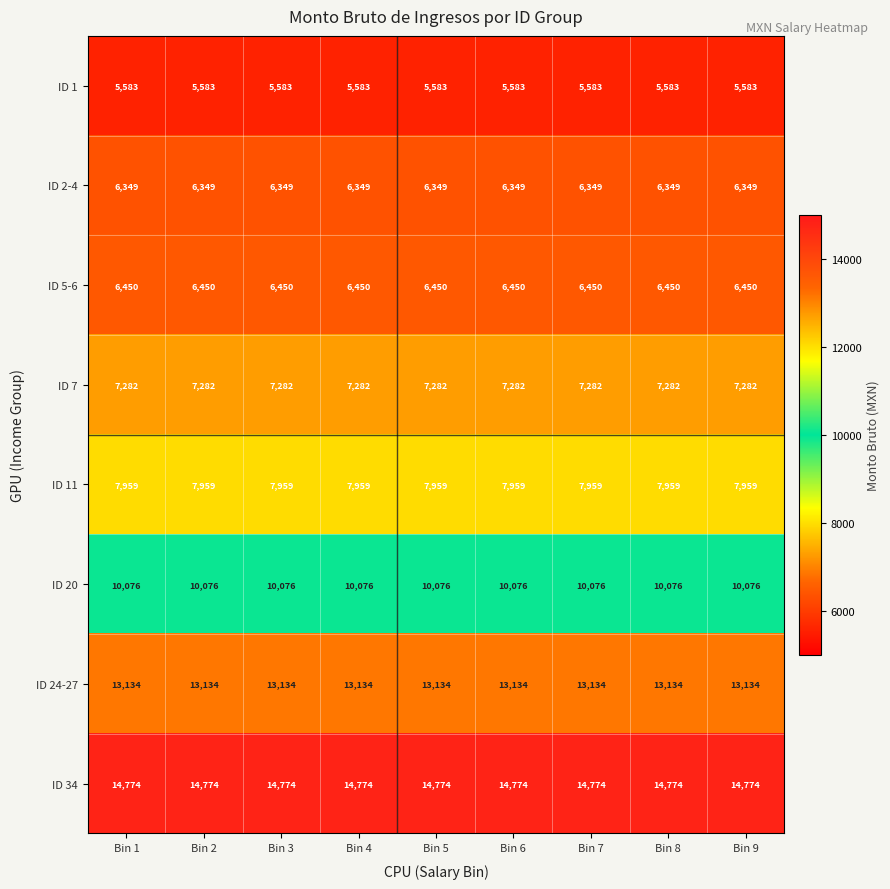

What value does the ID 2-4 series have at Bin 3?

6349